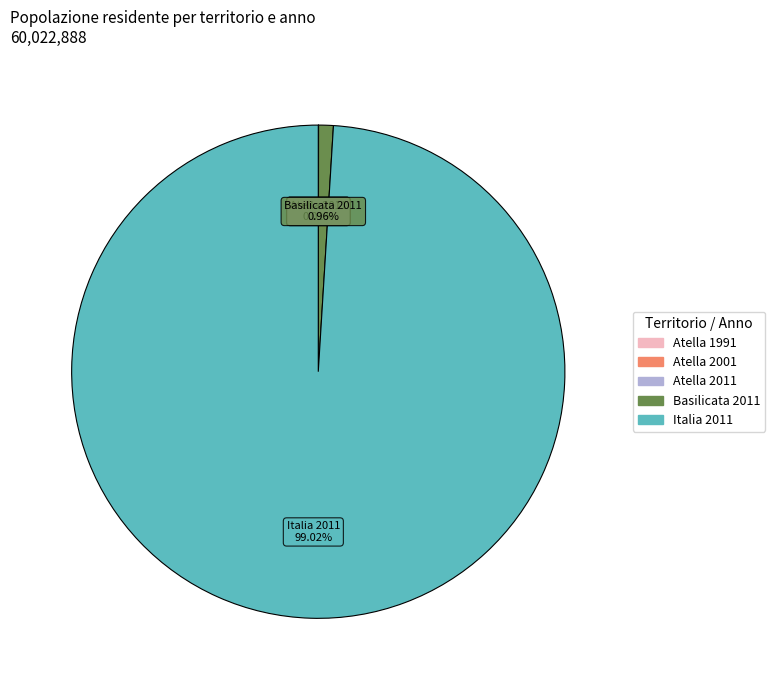

To the nearest percent, what is the average slice percentage?

20%